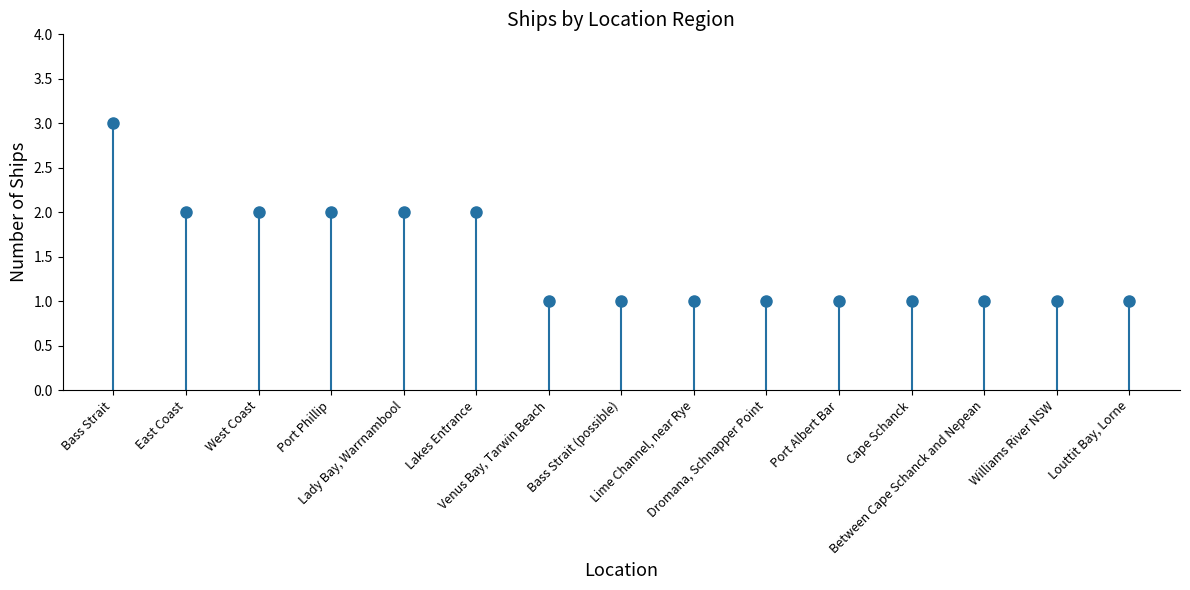

What is the label of the 3rd bar from the left?

West Coast